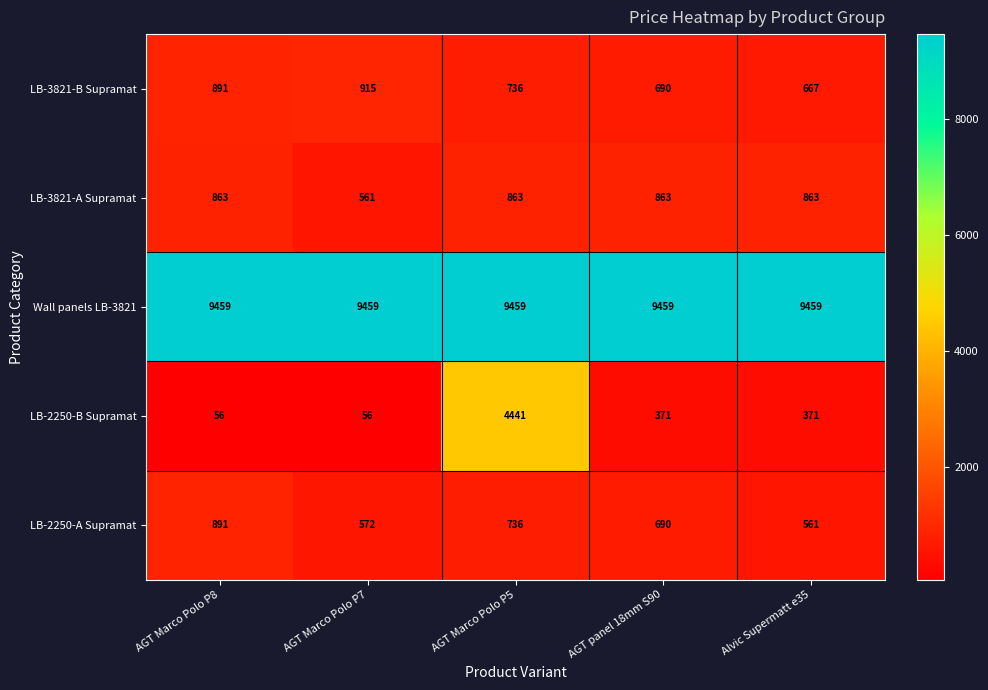

The LB-3821-B Supramat series shows 1023 at AGT panel 18mm S90. True or false?

False